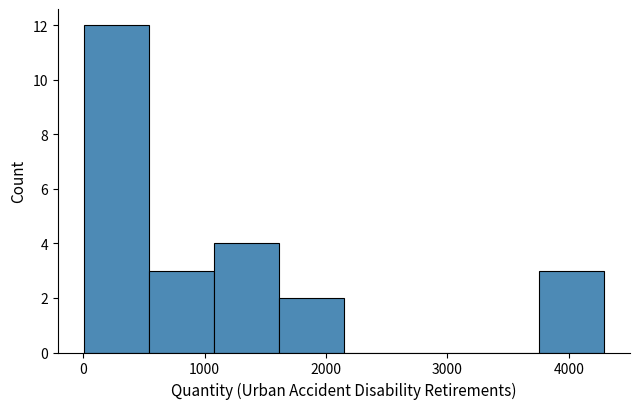

Reading left to right, transcribe this chart: for each bar, give the range it covers on the x-axis and its height. Neither the bar edges nor the heights are printed on the chart, so give them approximately, as read against the axes.

0 to 500: 12
500 to 1100: 3
1100 to 1600: 4
1600 to 2100: 2
2100 to 2700: 0
2700 to 3200: 0
3200 to 3800: 0
3800 to 4300: 3